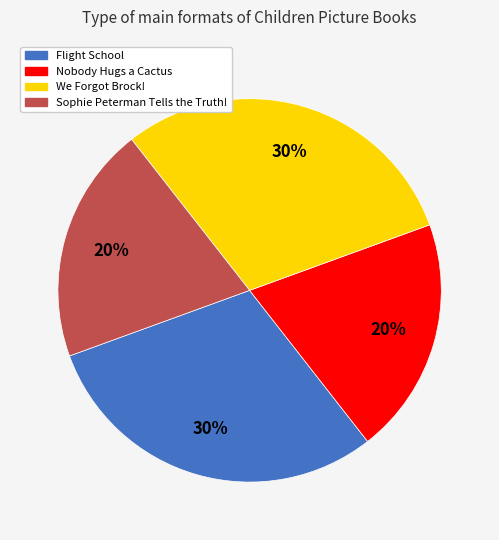

Count the number of slices in the pie.

4